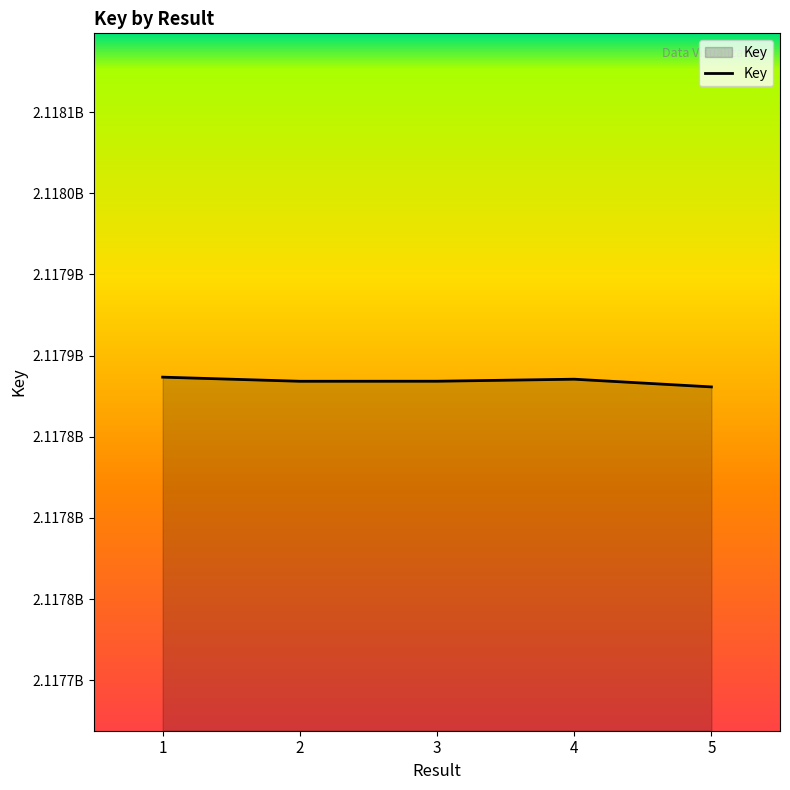

What is the approximate value at 2?

2117884134